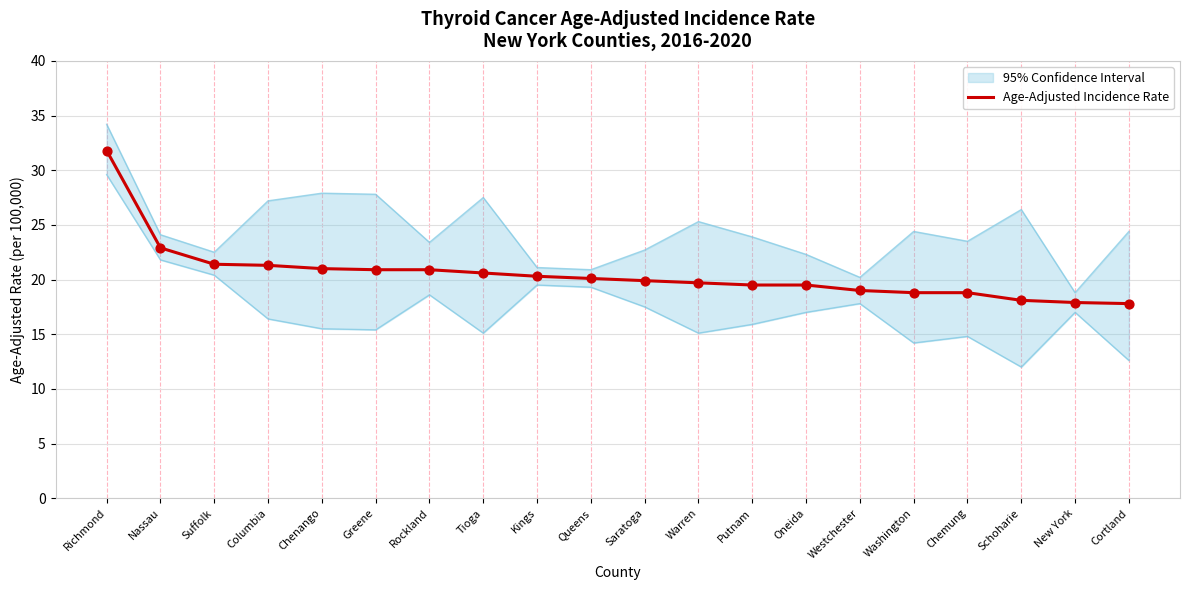

Which has a higher value, Suffolk or Rockland?

Suffolk